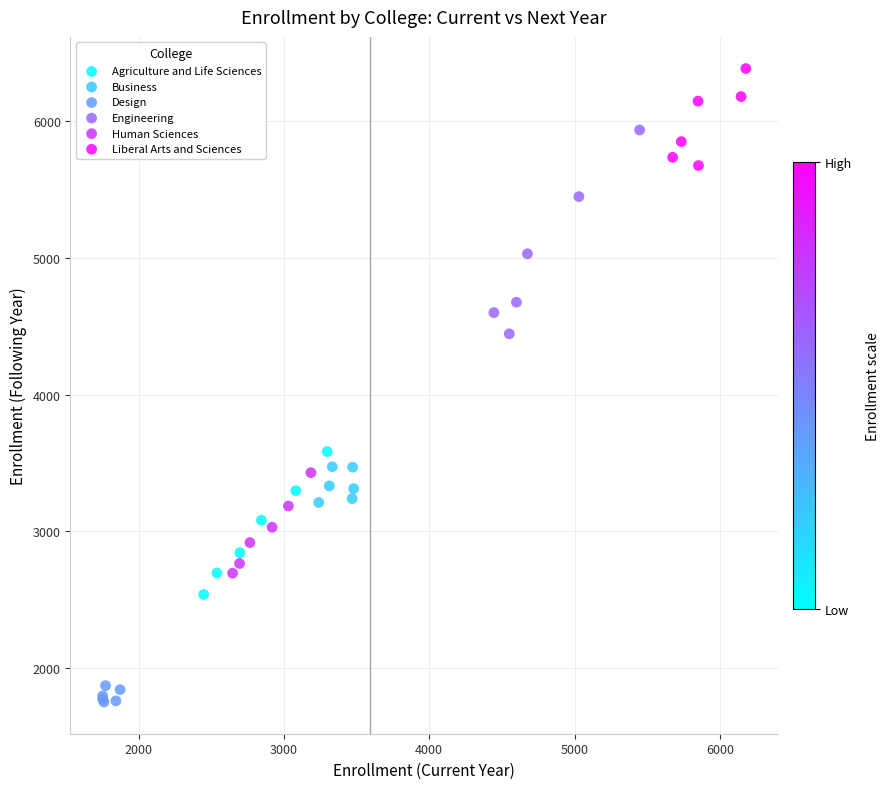

Which series reaches the minimum Y coordinate?

Design